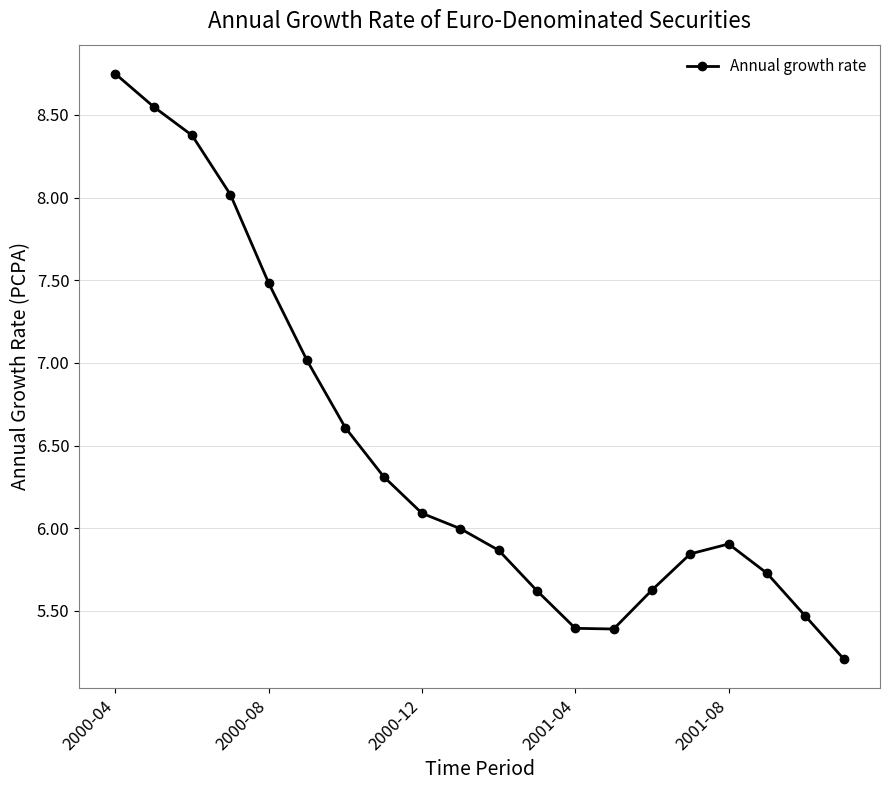

What is the average value?

6.5